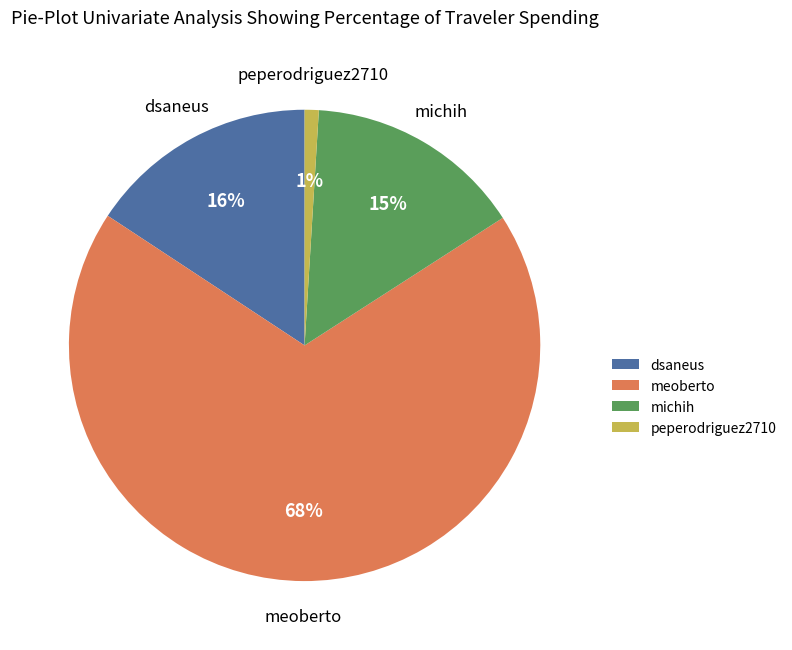

True or false: michih accounts for 26% of the total.

False